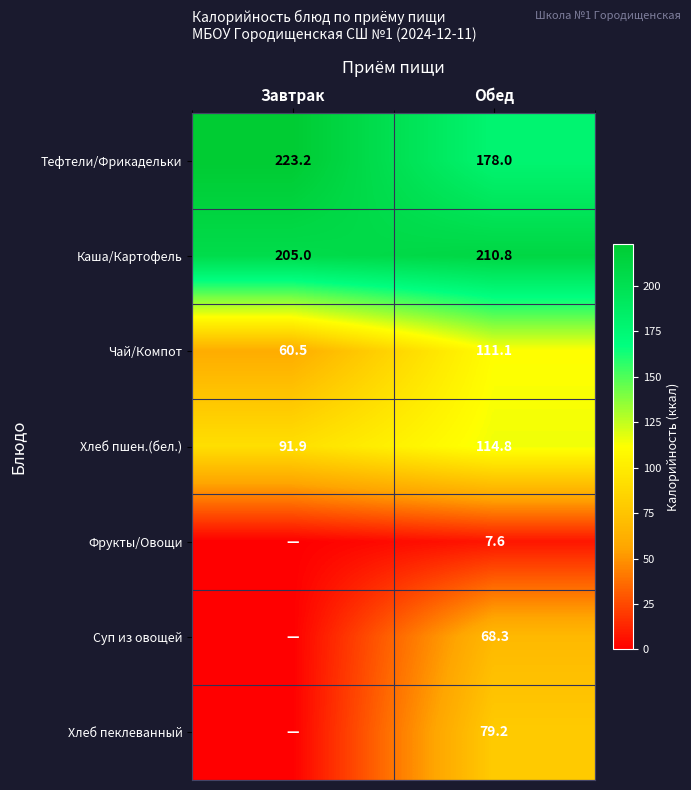

What value does the Каша/Картофель series have at Обед?

210.8